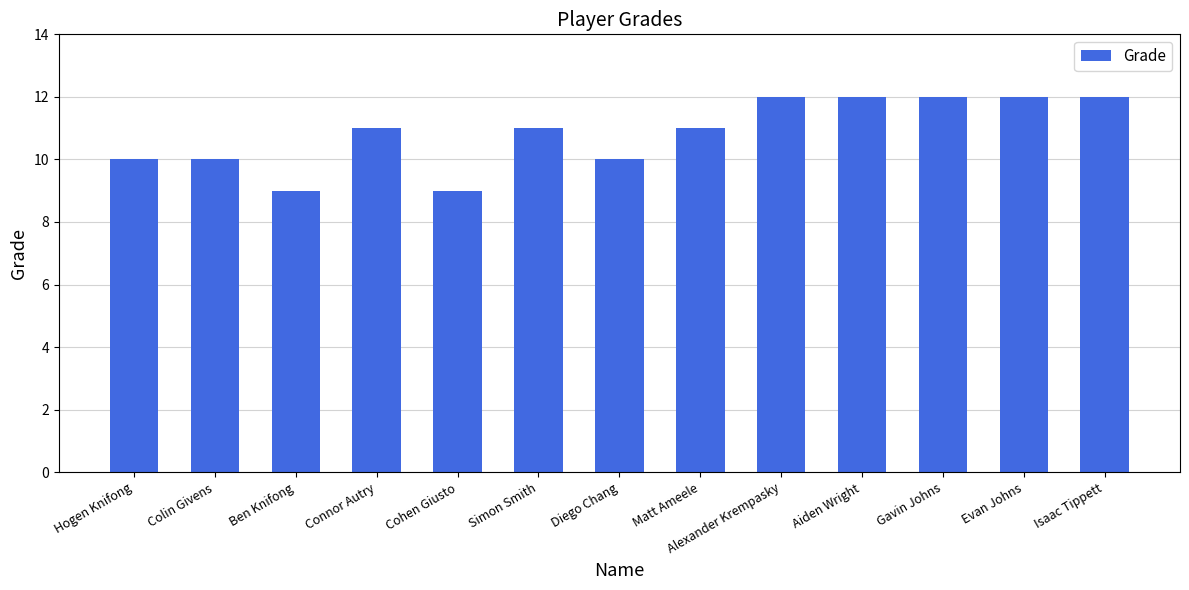

Read the value at Diego Chang.

10